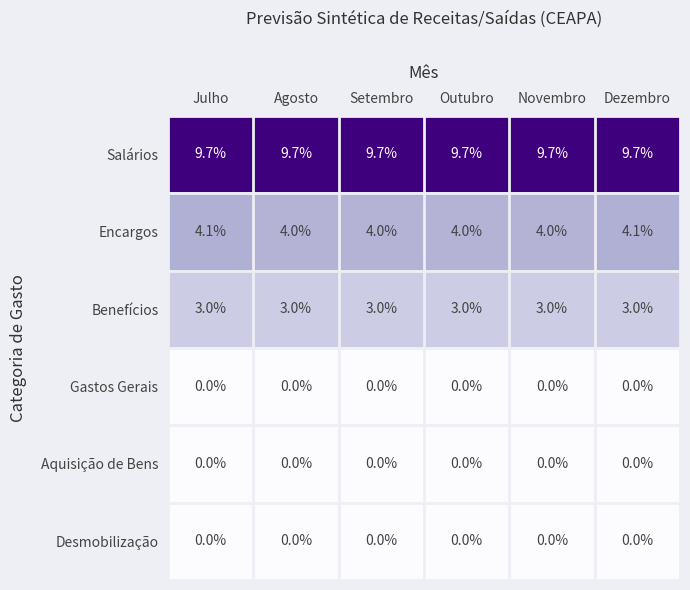

What is the sum of the Benefícios values at Novembro and Agosto?

6.0